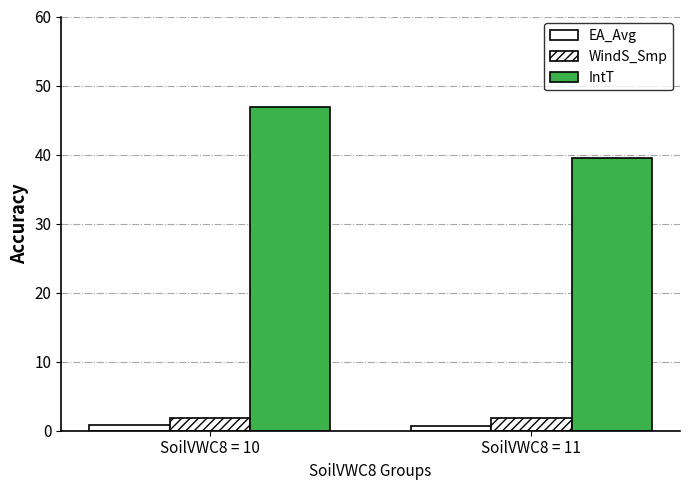

How many EA_Avg values are between 0 and 1?

2